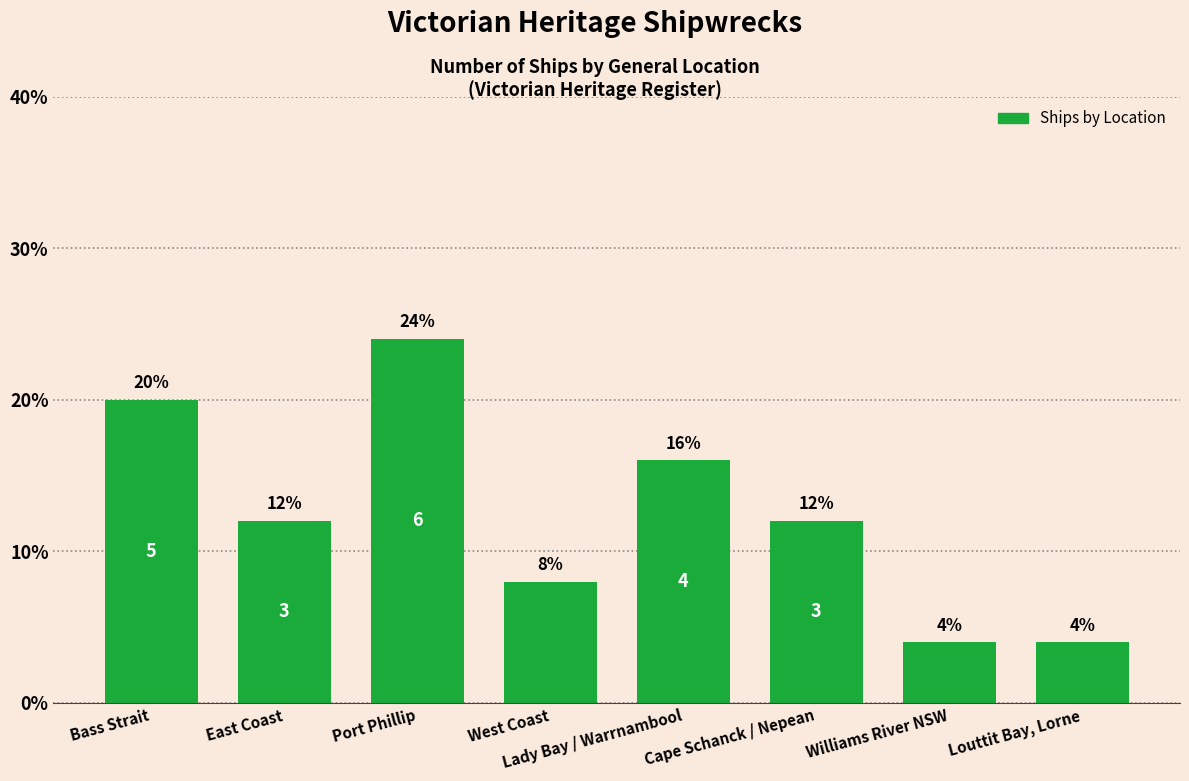

Does the chart contain stacked bars?

No